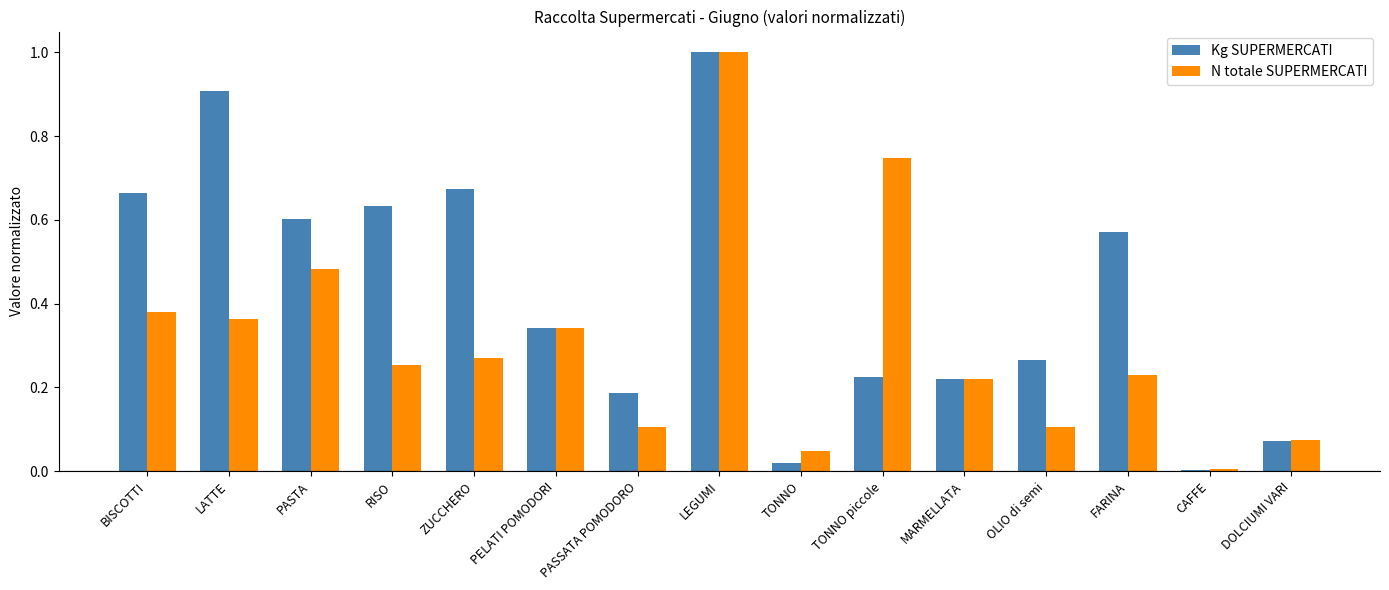

What is the sum of all Kg SUPERMERCATI values?

6.4